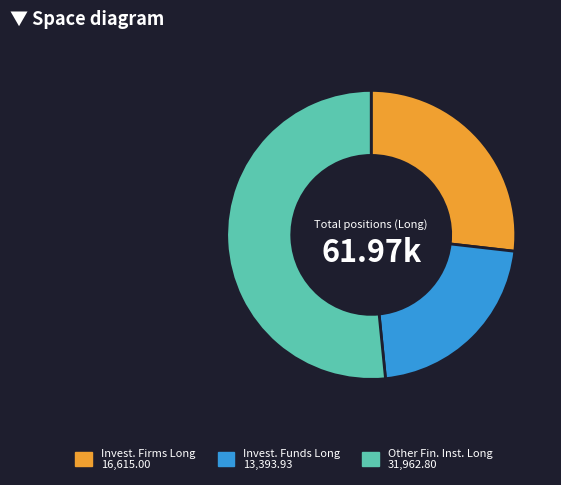

Does any single category account for the majority?

Yes